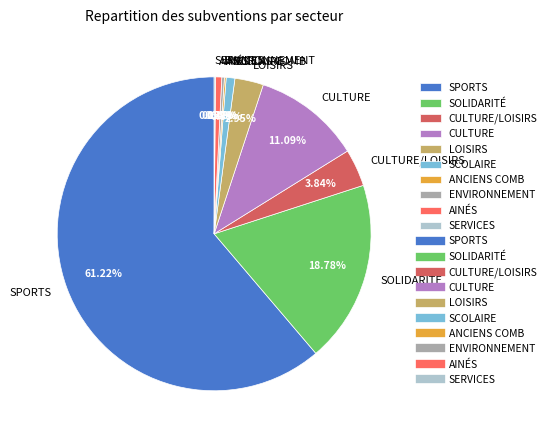

Which category has the biggest portion of the pie?

SPORTS